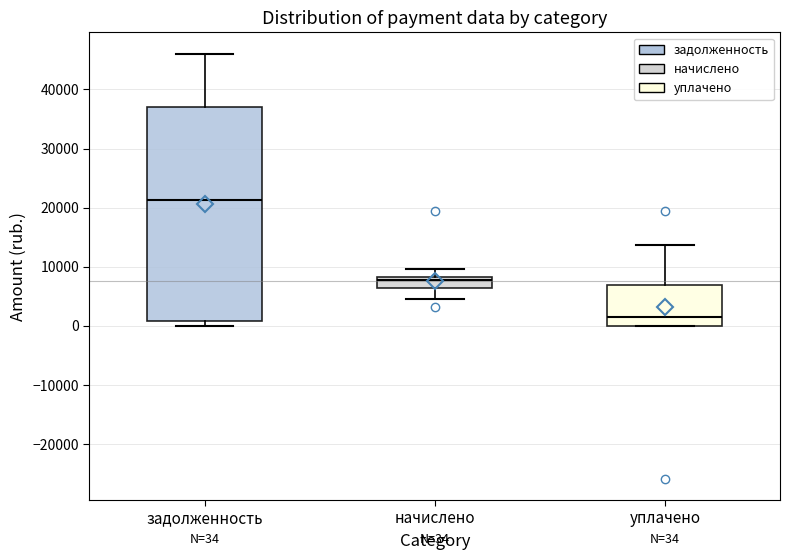

Which box is the tallest, from its lower edge to its upper edge?

задолженность